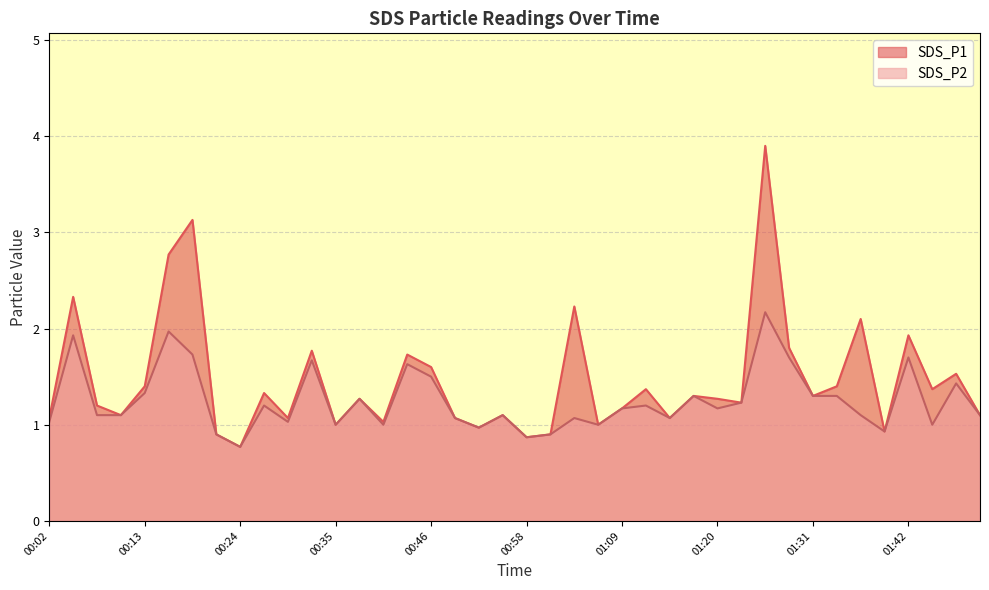

What is the value of the SDS_P2 point at the 2nd from the left?

1.9